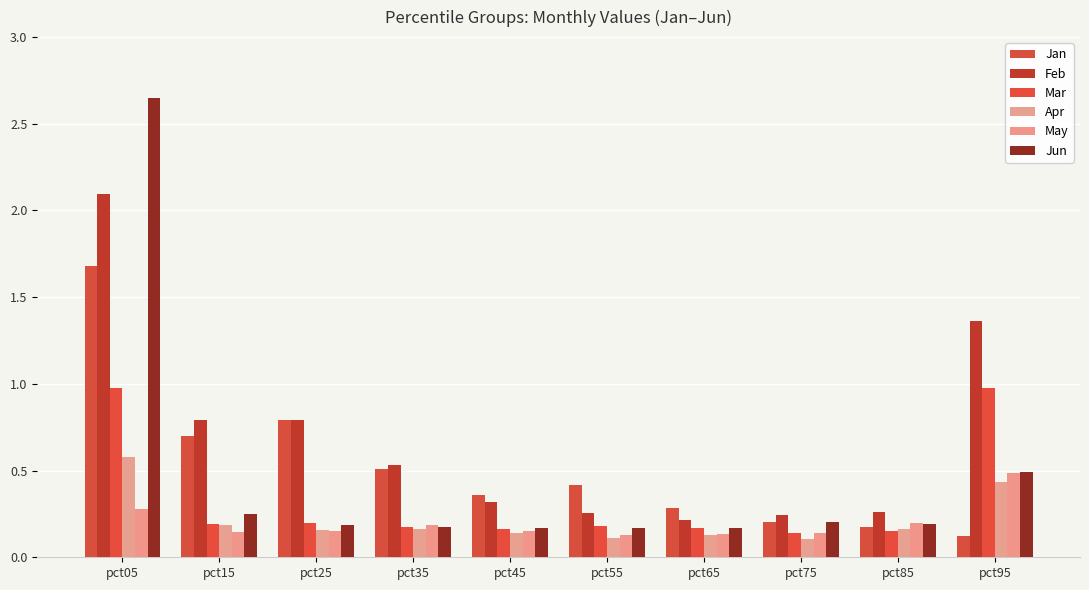

What is the value of the Jun bar at the 5th from the left?

0.2